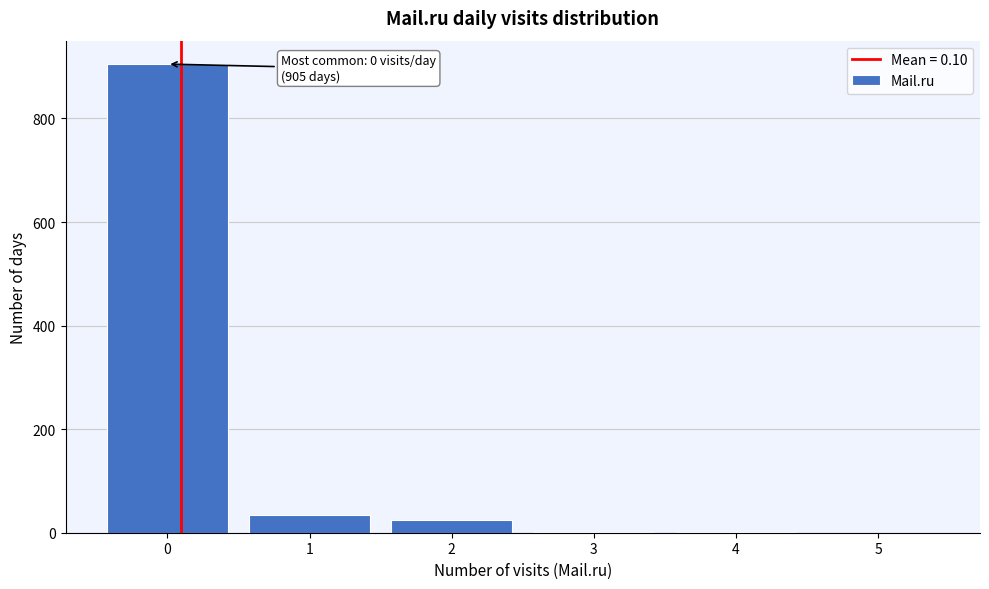

Over which range of the x-axis is the bar tallest?

-0.5 to 0.5